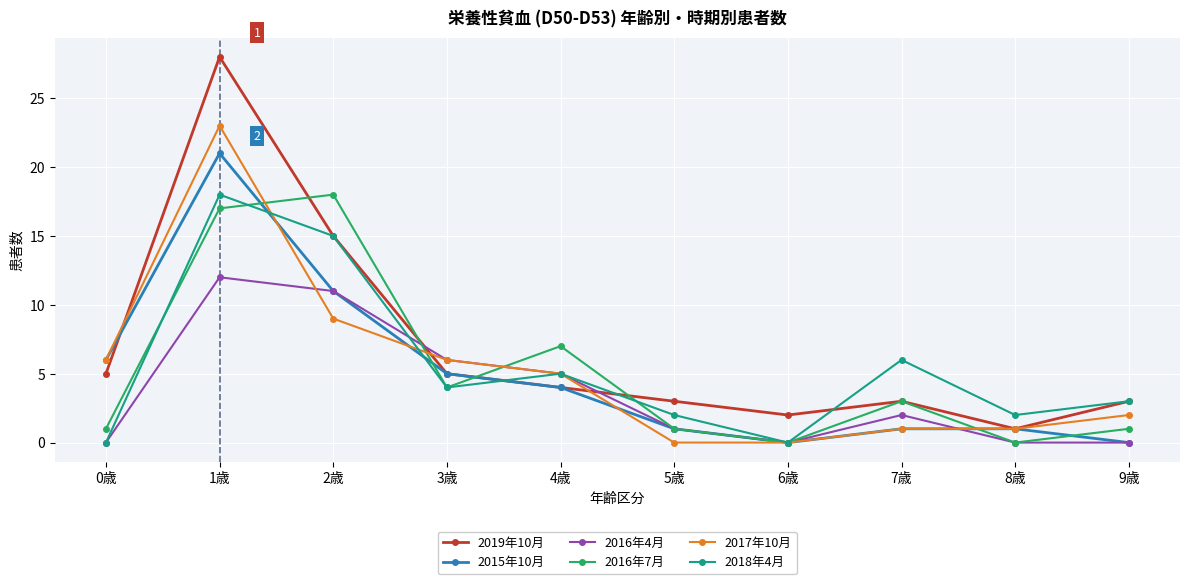

The 2018年4月 series shows 1 at 8歳. True or false?

False